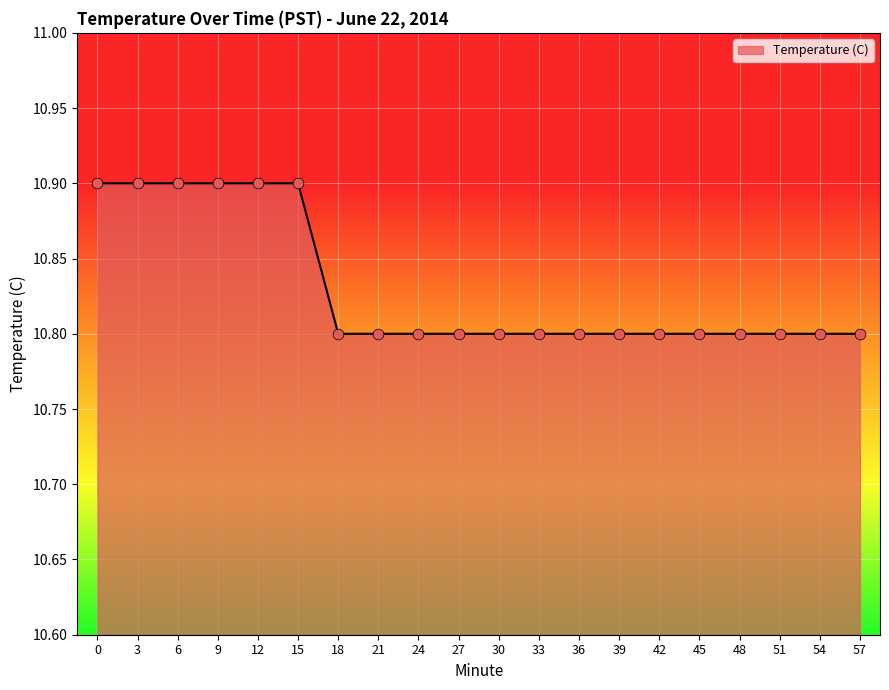

Approximately how many times larger is the value at 45 compared to 24?

1.0